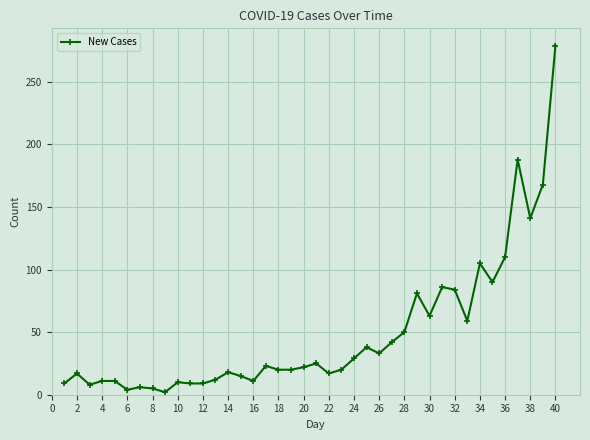

What is the greatest value displayed?

279